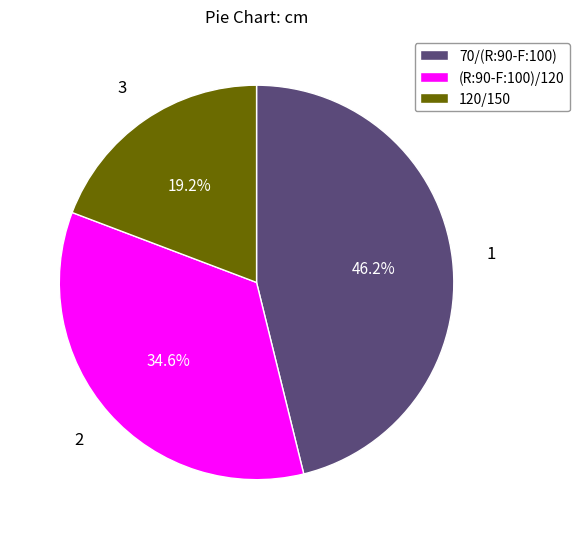

Rank the categories by value from highest to lowest.

70/(R:90-F:100), (R:90-F:100)/120, 120/150